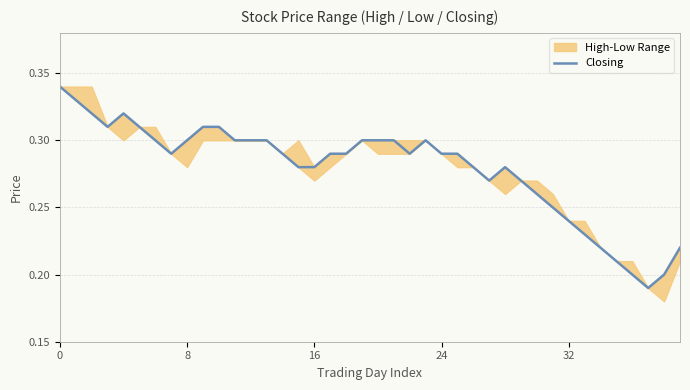

What is the sum of the values at 13 and 12?

0.6